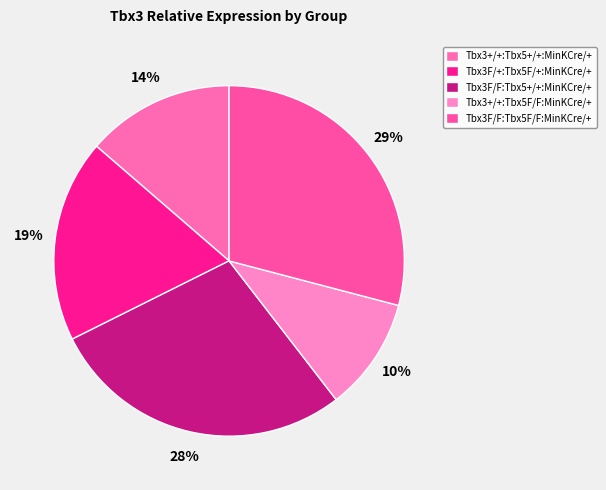

Count the number of slices in the pie.

5